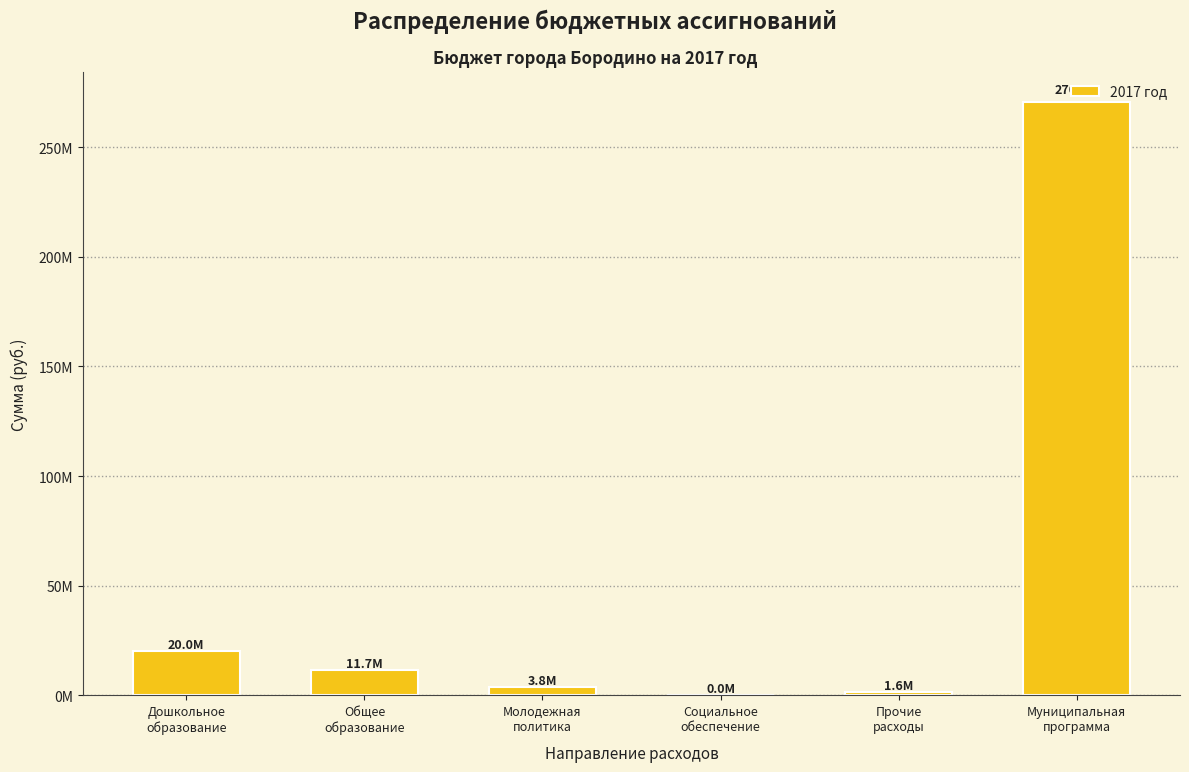

The chart shows a value of 25000.0 at Социальное
обеспечение. True or false?

True